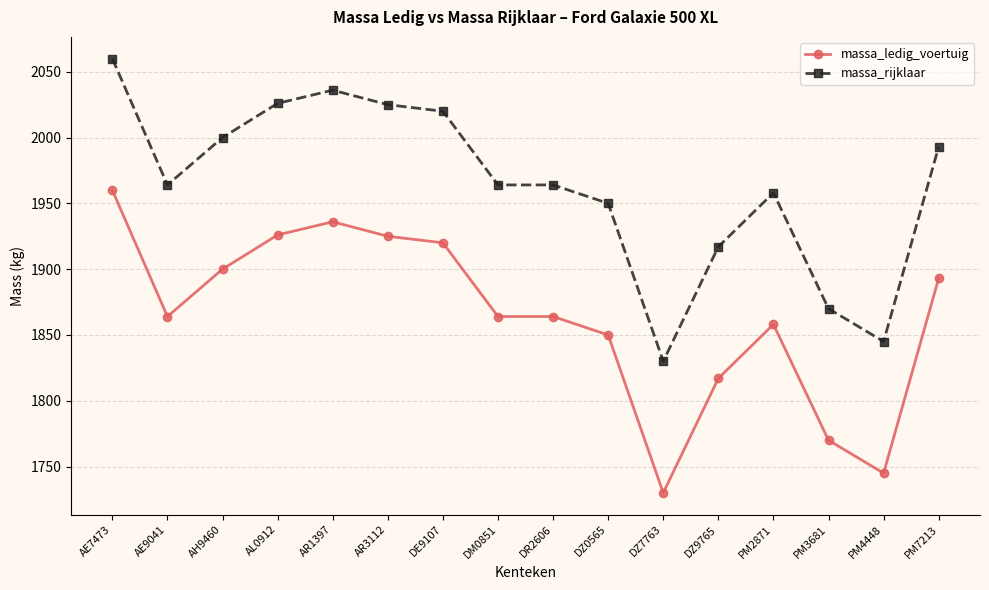

Is it true that massa_rijklaar equals 501 at PM2871?

False